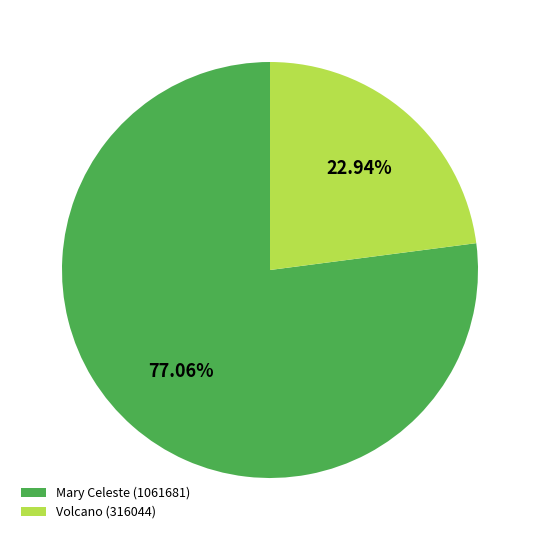

How many slices are in this pie chart?

2